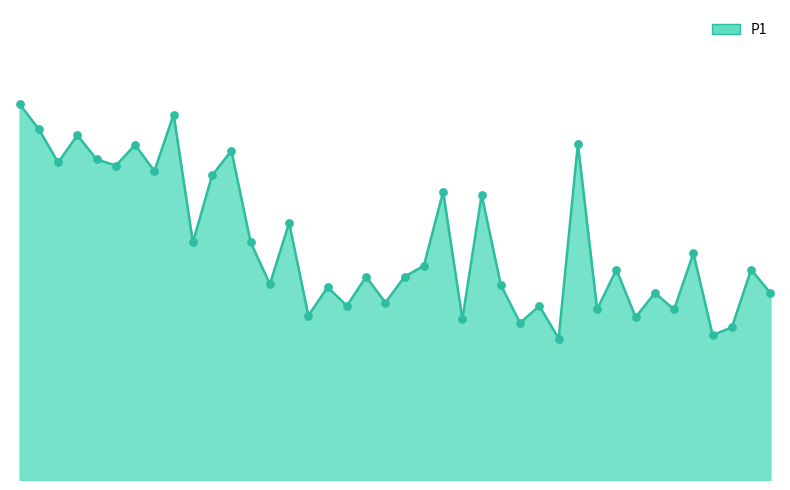

Is this an area chart (filled region under the line)?

Yes